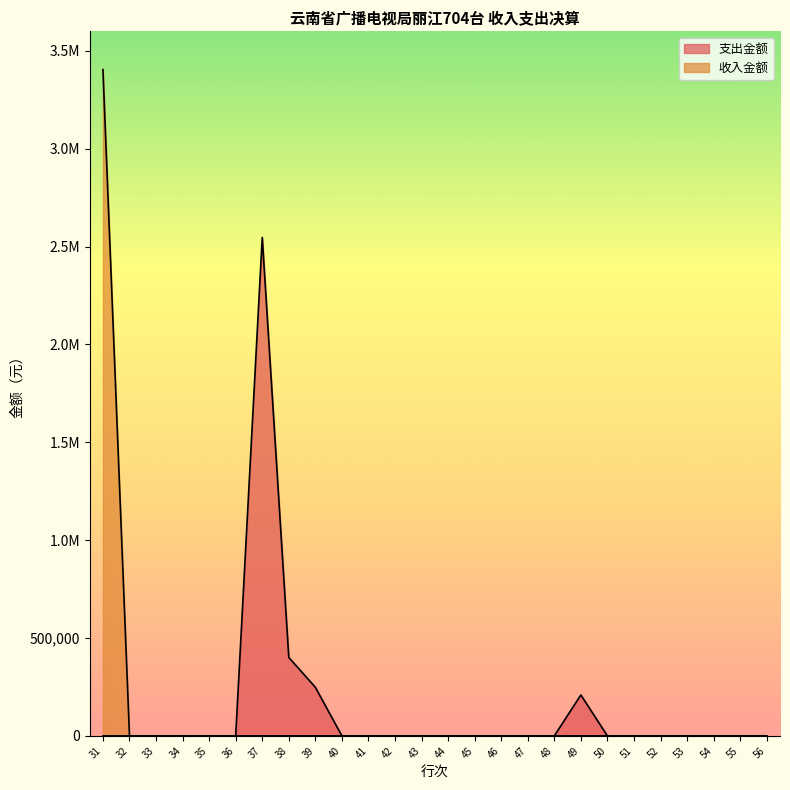

Which category has the highest value in the 收入金额 series?

31